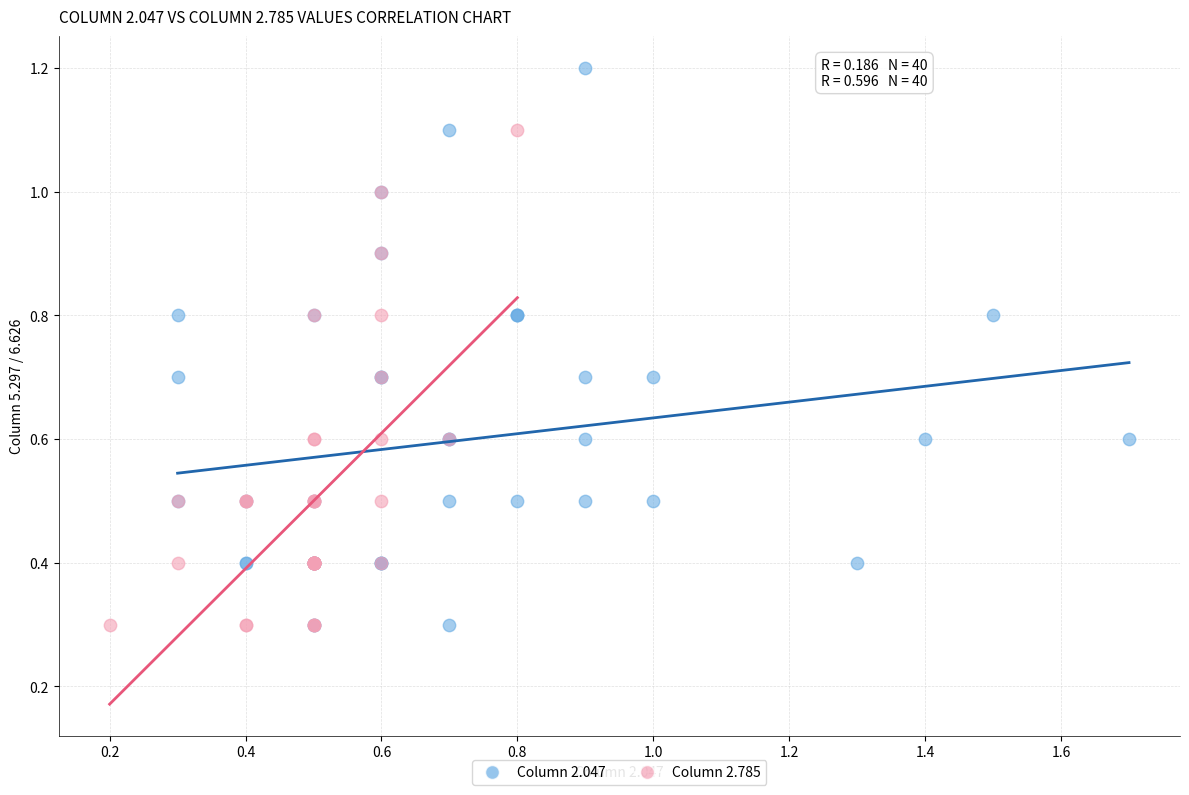

What are all the series names shown in the legend?

Column 2.047, Column 2.785